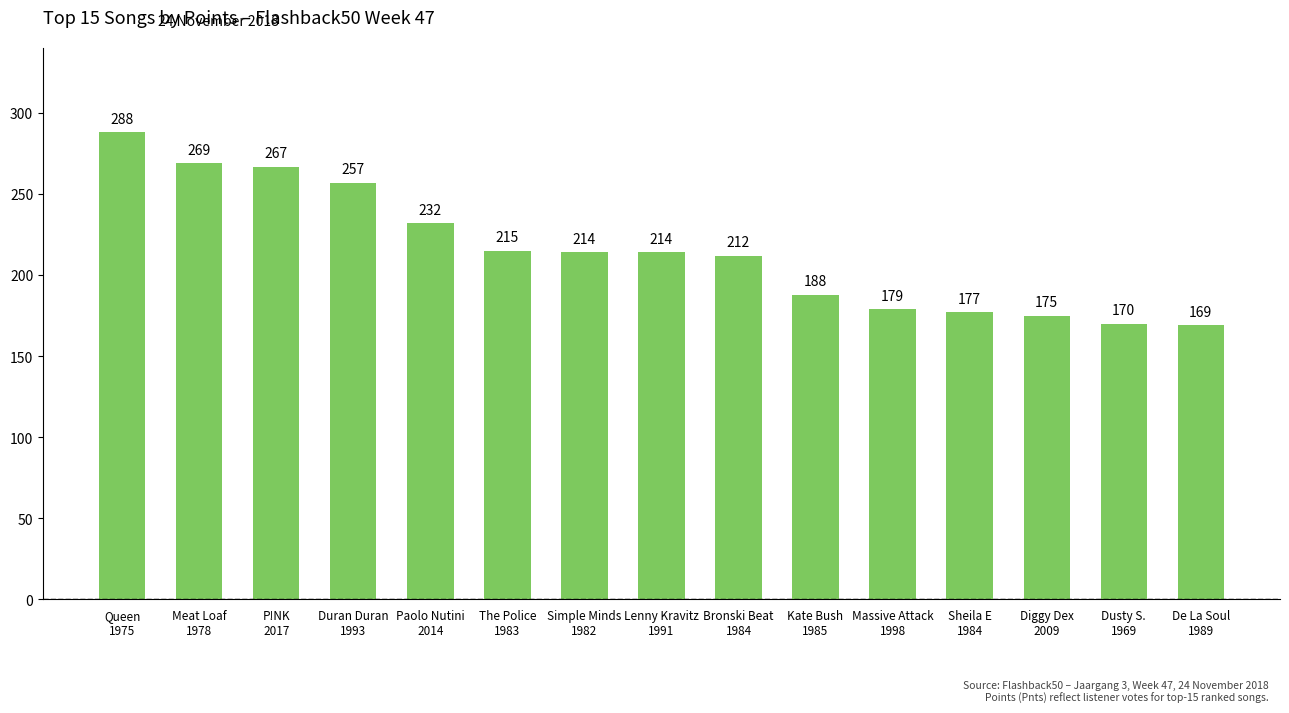

Reading left to right, extract all data points from this chart.

Queen
1975=288	Meat Loaf
1978=269	P!NK
2017=267	Duran Duran
1993=257	Paolo Nutini
2014=232	The Police
1983=215	Simple Minds
1982=214	Lenny Kravitz
1991=214	Bronski Beat
1984=212	Kate Bush
1985=188	Massive Attack
1998=179	Sheila E
1984=177	Diggy Dex
2009=175	Dusty S.
1969=170	De La Soul
1989=169